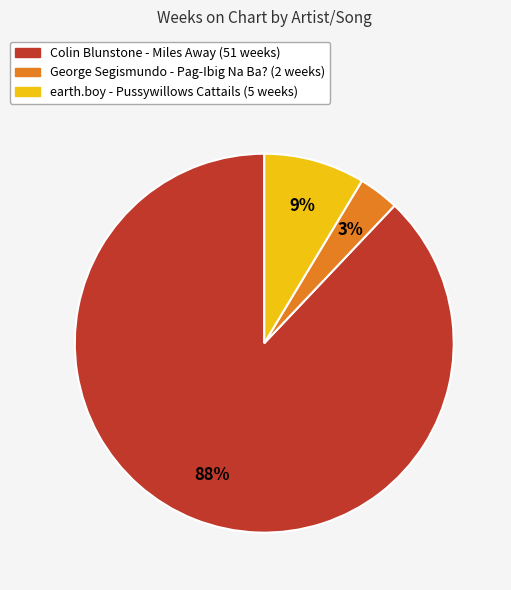

Count the number of slices in the pie.

3